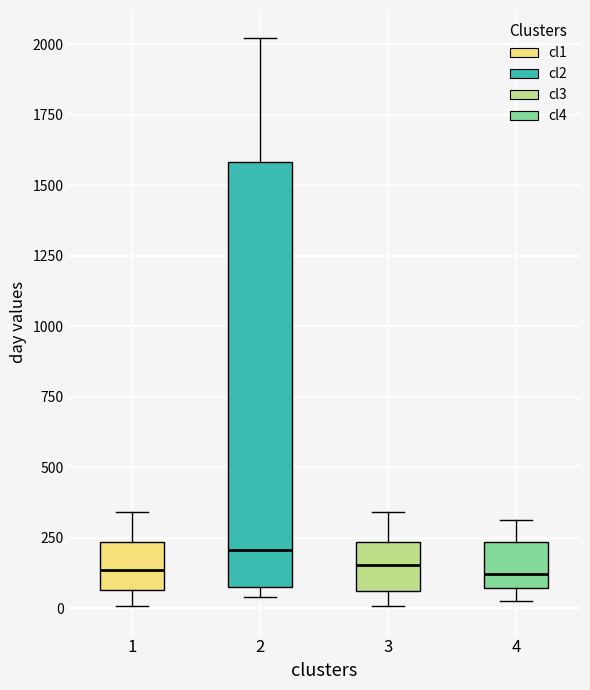

Which box is the tallest, from its lower edge to its upper edge?

2